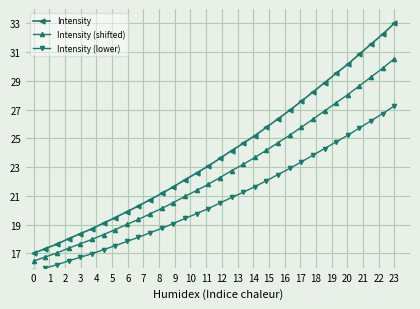

What is the minimum value for Intensity?

17.0